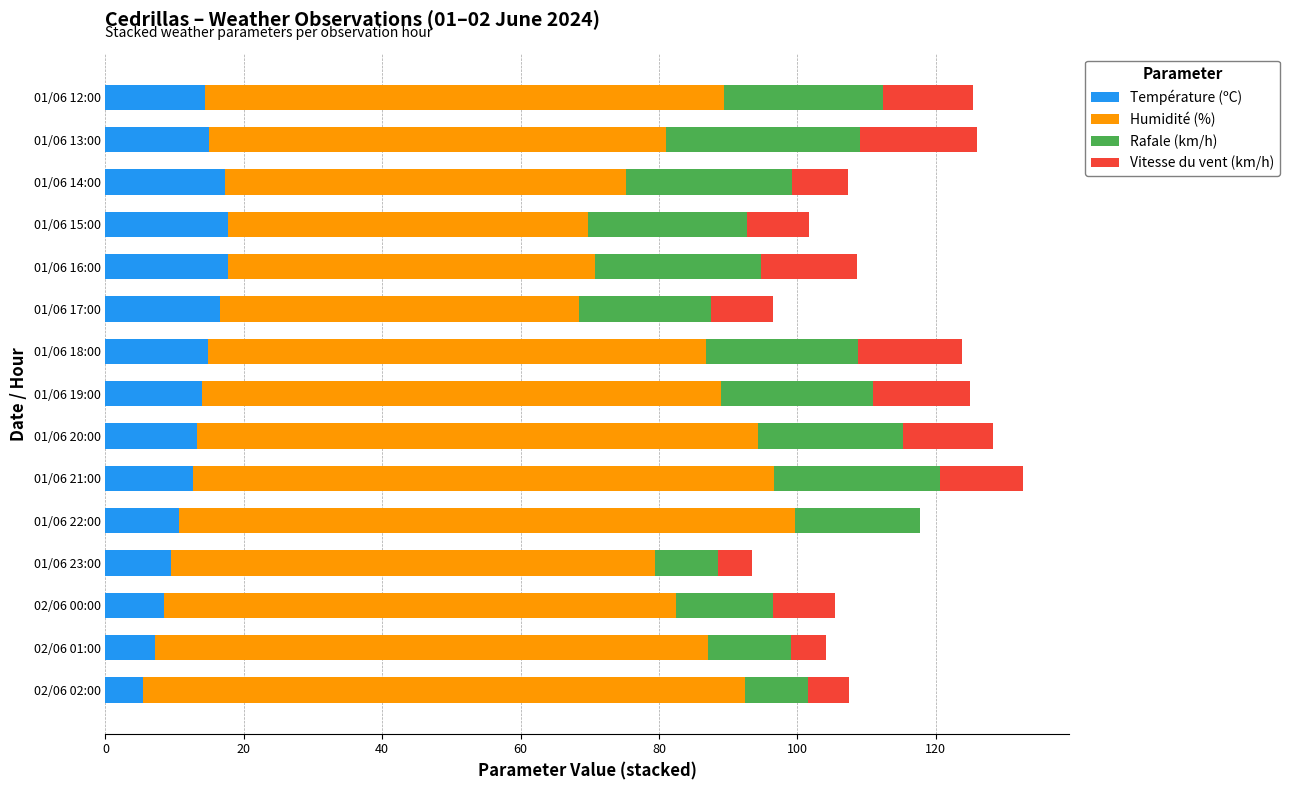

What is the total value across all series at 01/06 23:00?

93.5